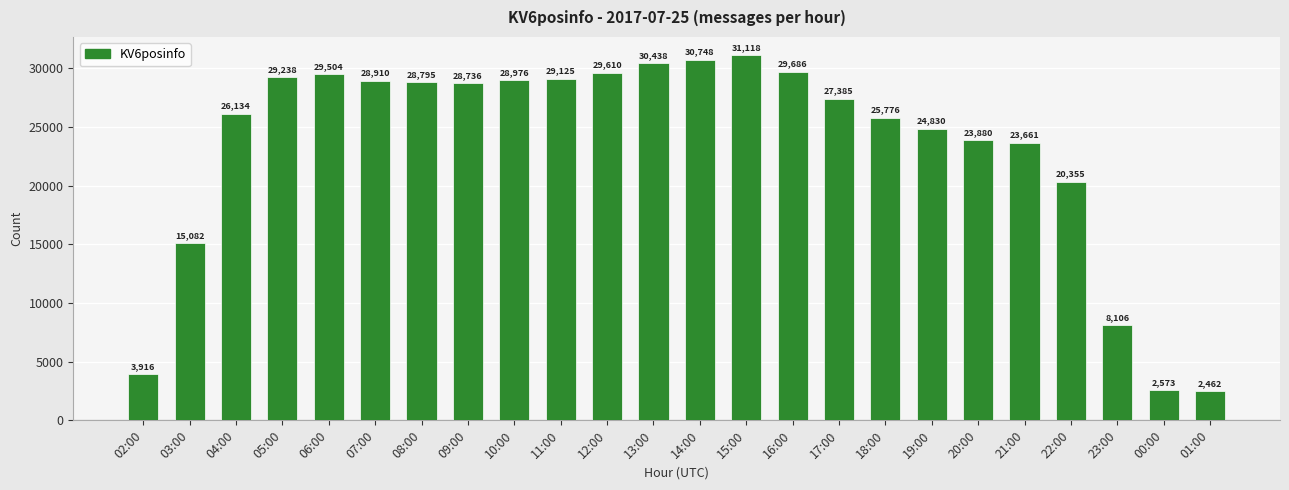

Reading left to right, list all the values displayed in this chart.

02:00=3916	03:00=15082	04:00=26134	05:00=29238	06:00=29504	07:00=28910	08:00=28795	09:00=28736	10:00=28976	11:00=29125	12:00=29610	13:00=30438	14:00=30748	15:00=31118	16:00=29686	17:00=27385	18:00=25776	19:00=24830	20:00=23880	21:00=23661	22:00=20355	23:00=8106	00:00=2573	01:00=2462